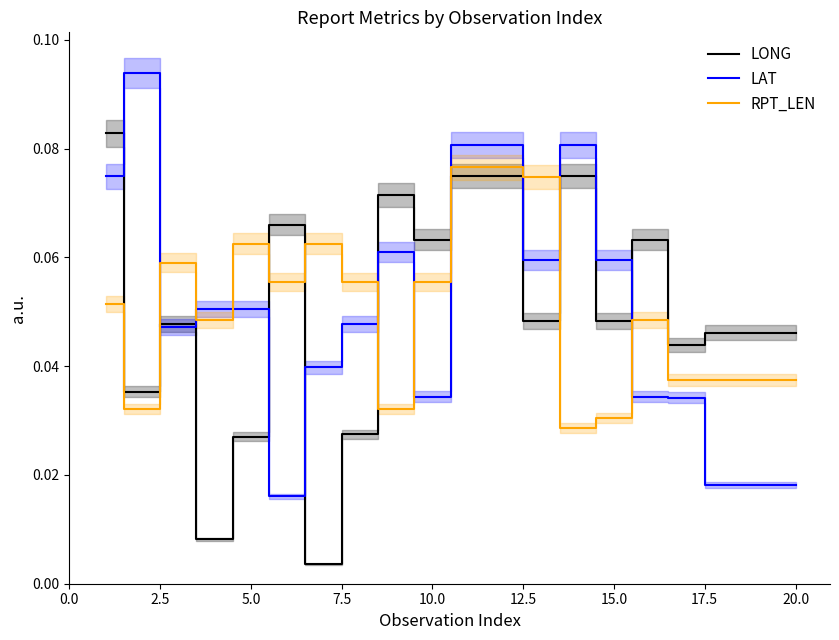

How many categories are shown in the chart?

20